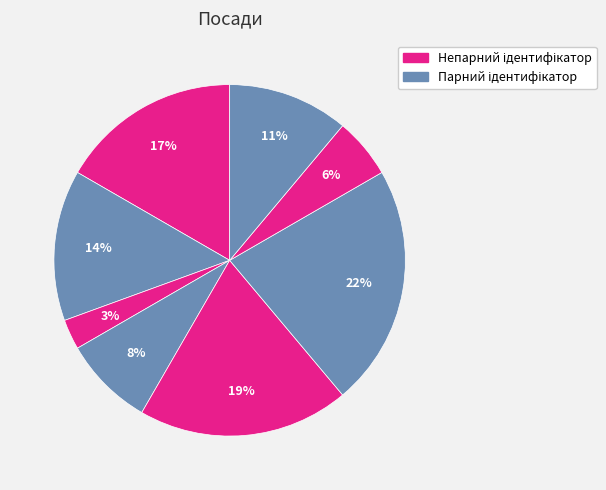

Count the number of slices in the pie.

8